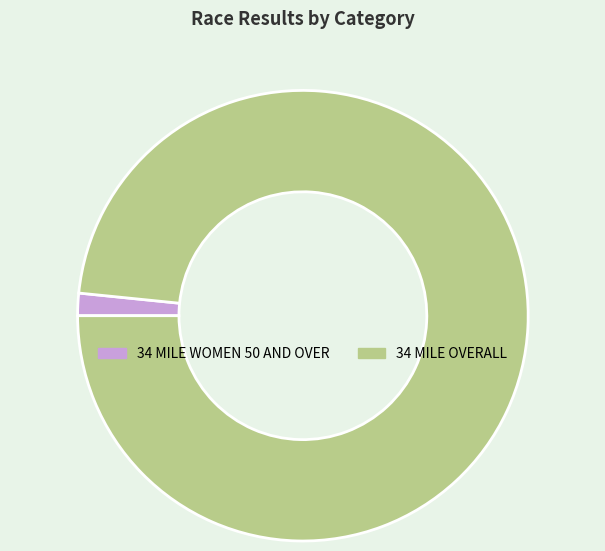

True or false: 34 MILE OVERALL accounts for 98% of the total.

True